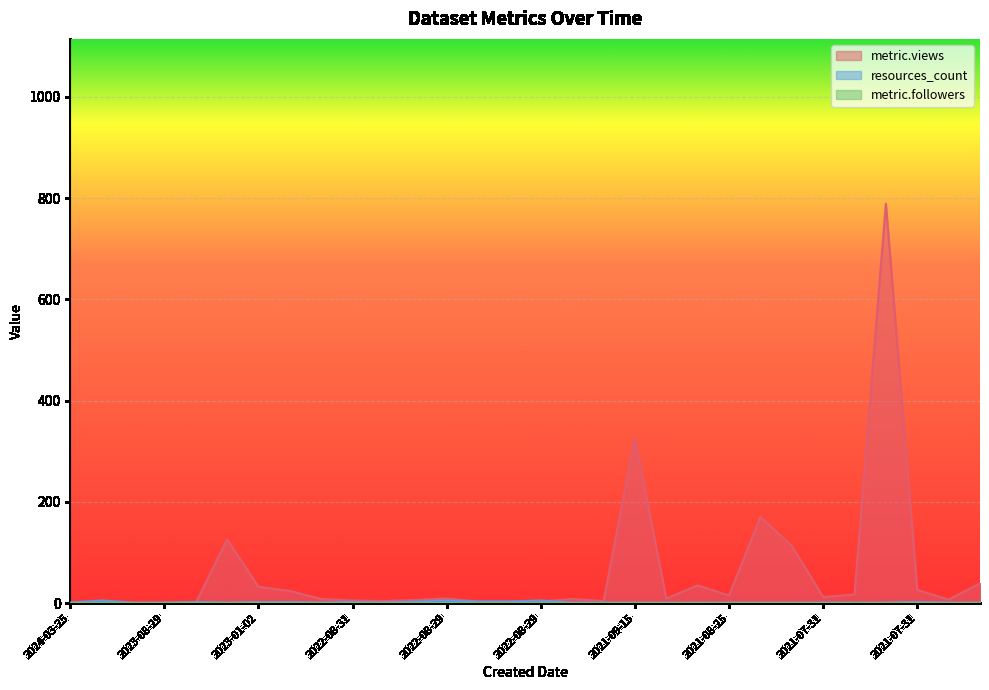

What is the sum of the metric.views values at 2023-08-30 and 2021-07-31?

26